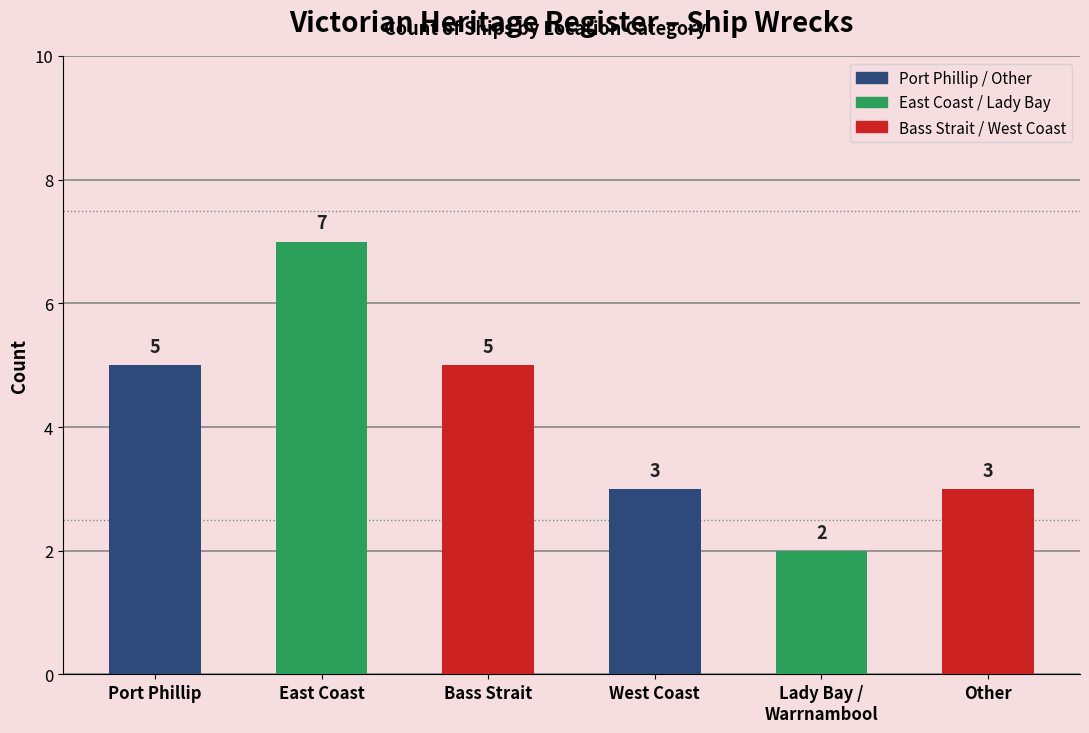

Is it true that the value at Other is 5?

False